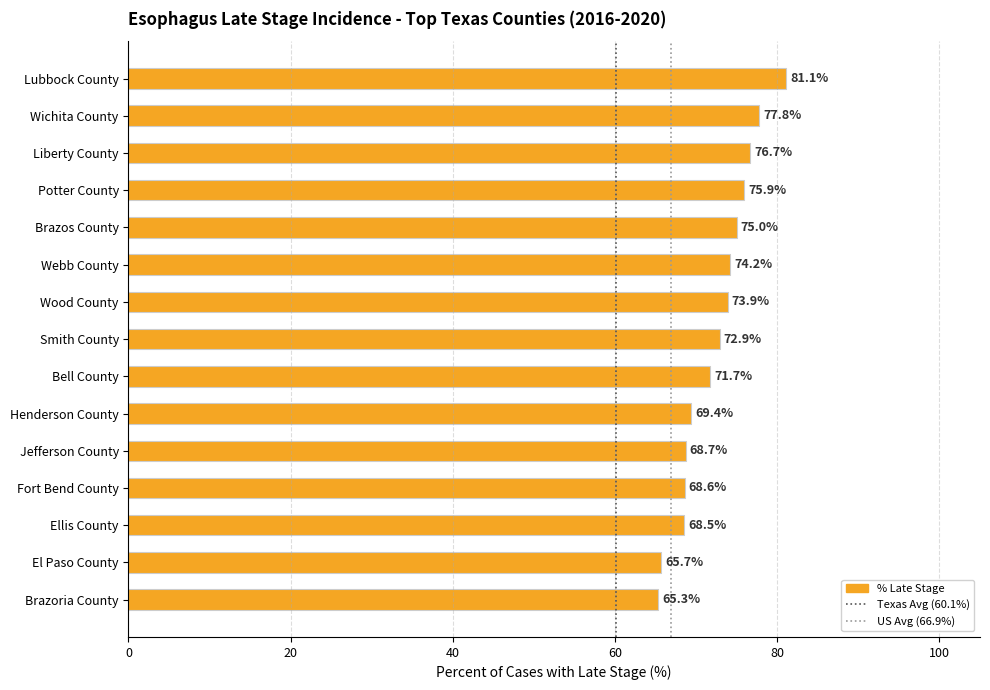

Between Henderson County and Ellis County, which is larger?

Henderson County